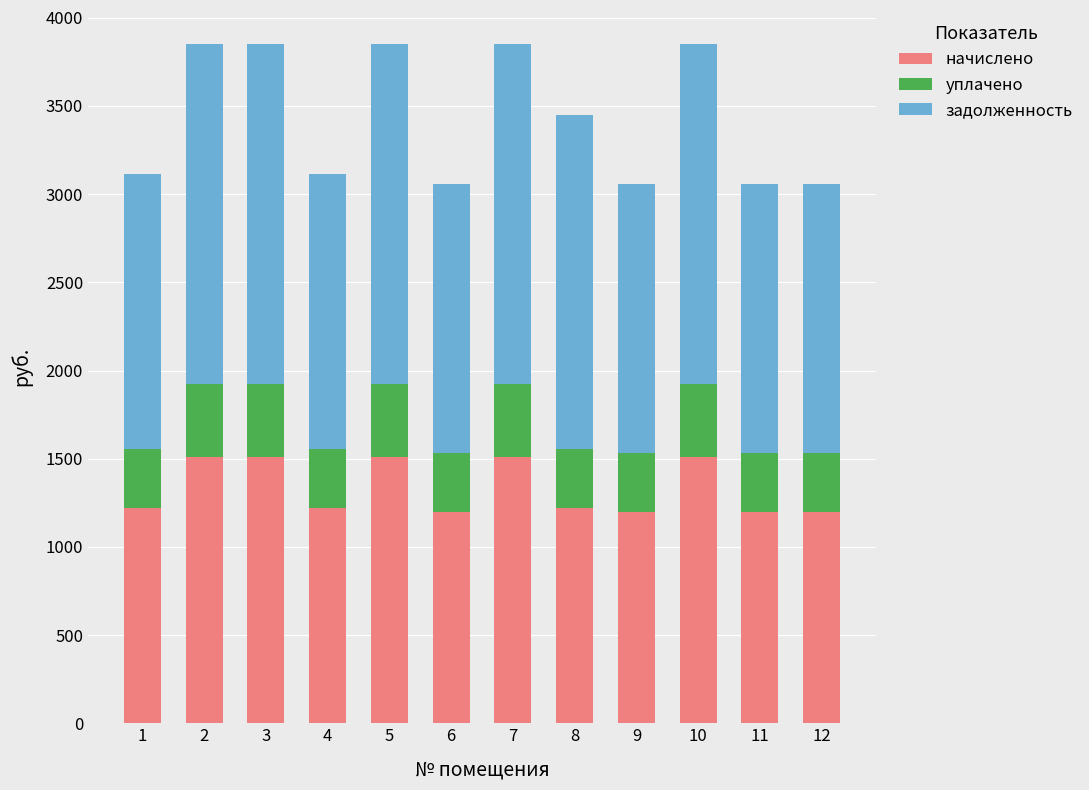

How many values in the начислено series are below 1221?

4